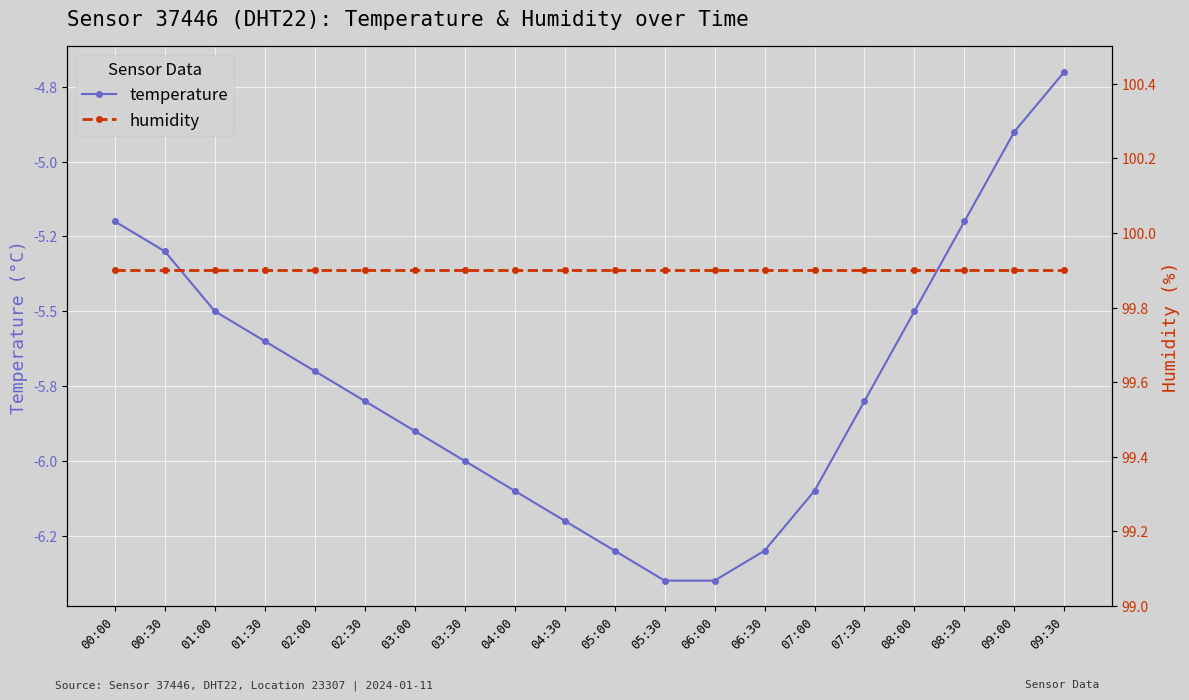

Which category has the highest value in the temperature series?

09:30